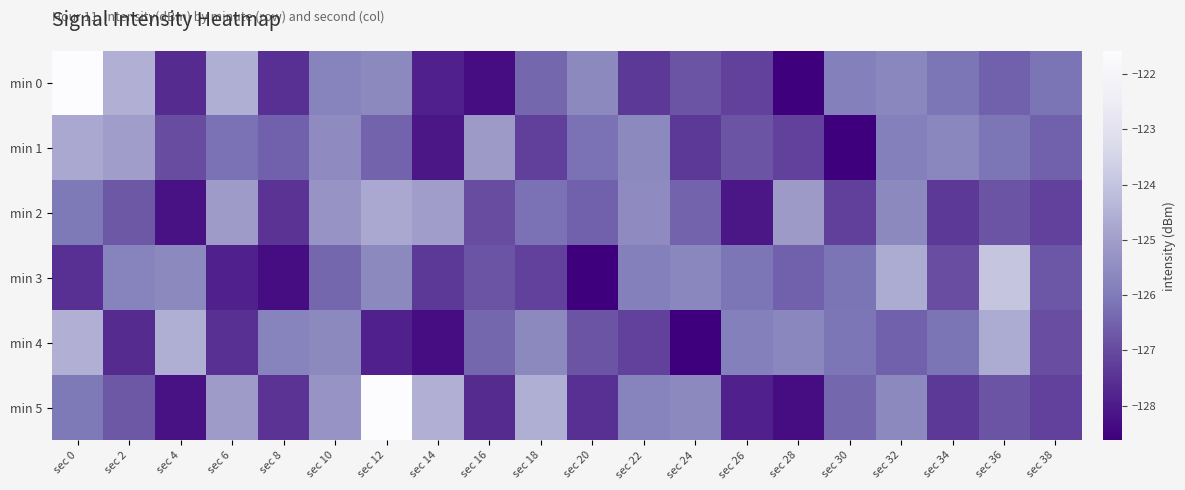

At which category does the chart reach its peak across all series?

sec 0